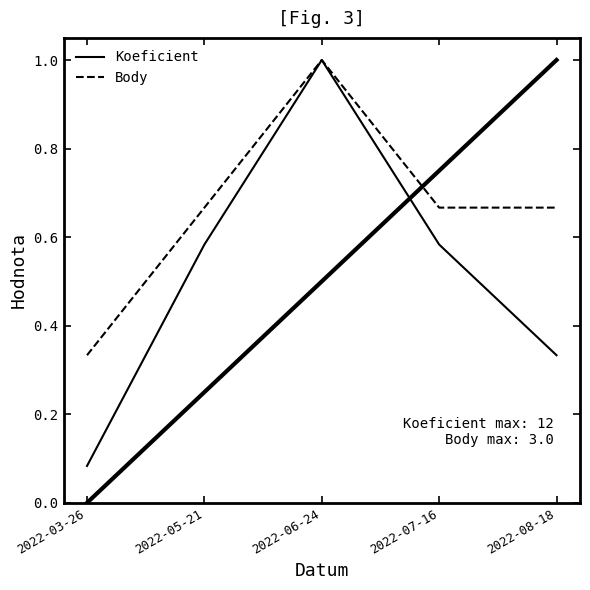

What are all the series names shown in the legend?

Koeficient, Body